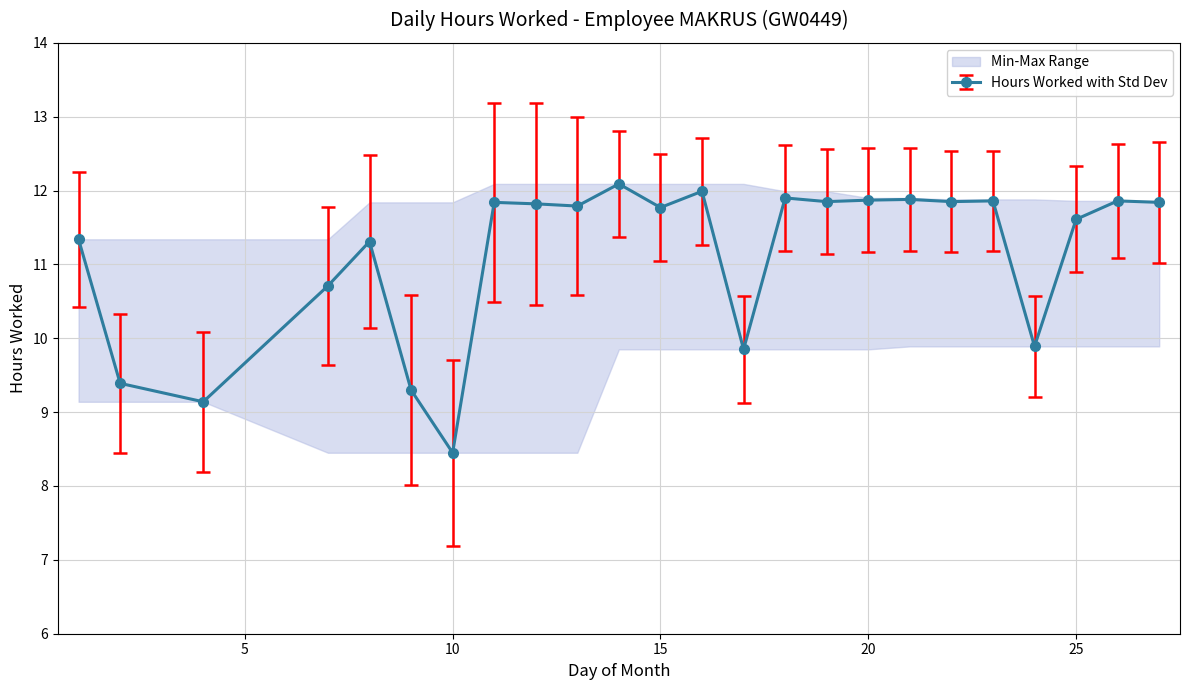

Rank the categories by value from highest to lowest.

14, 16, 18, 21, 20, 23, 26, 19, 22, 11, 27, 12, 13, 15, 25, 1, 8, 7, 24, 17, 2, 9, 4, 10